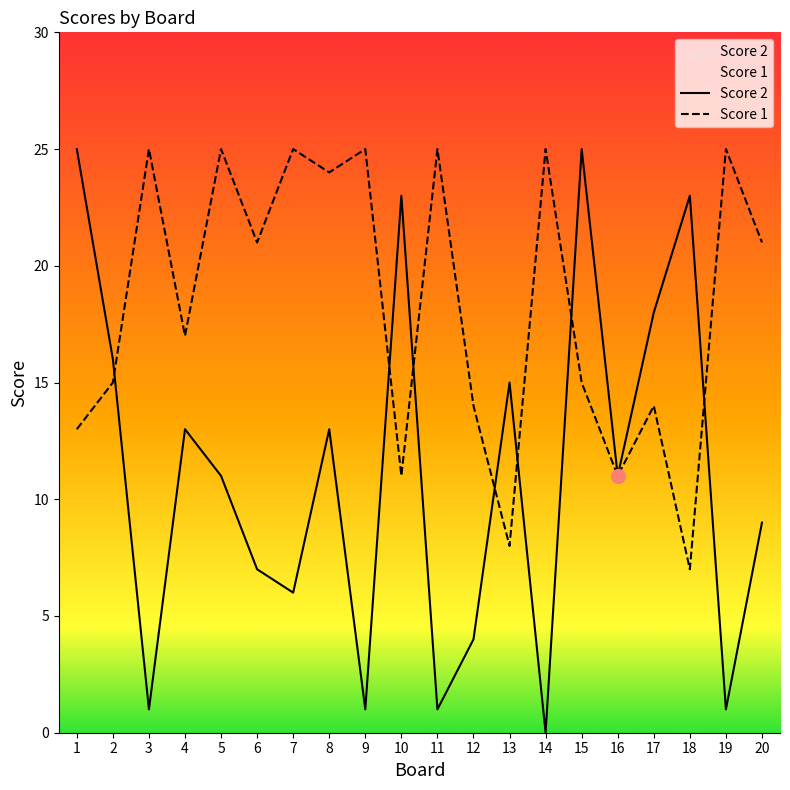

At 2, list the series in order from largest to smallest.

Score 2, Score 1